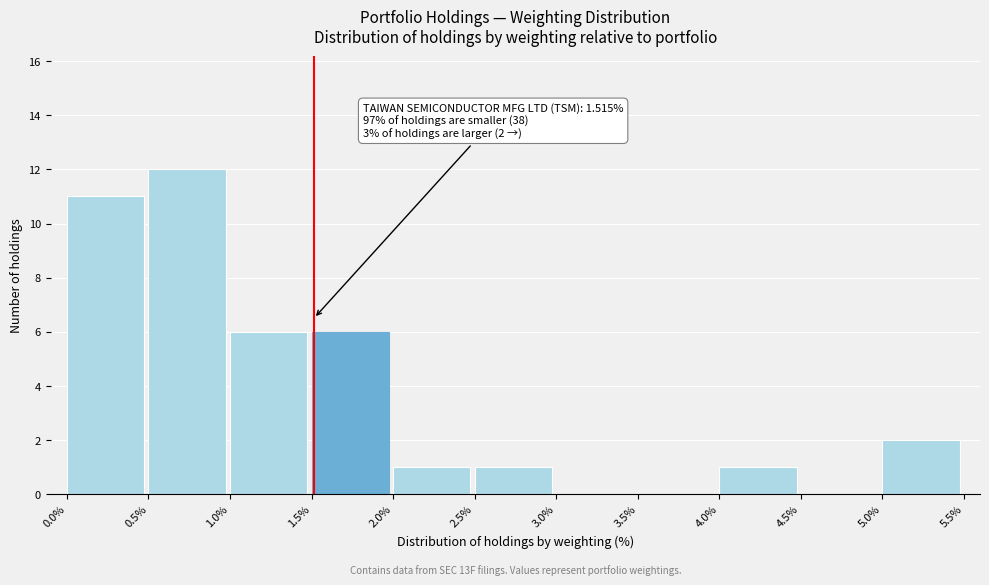

Over which range of the x-axis is the bar tallest?

0.5% to 1.0%